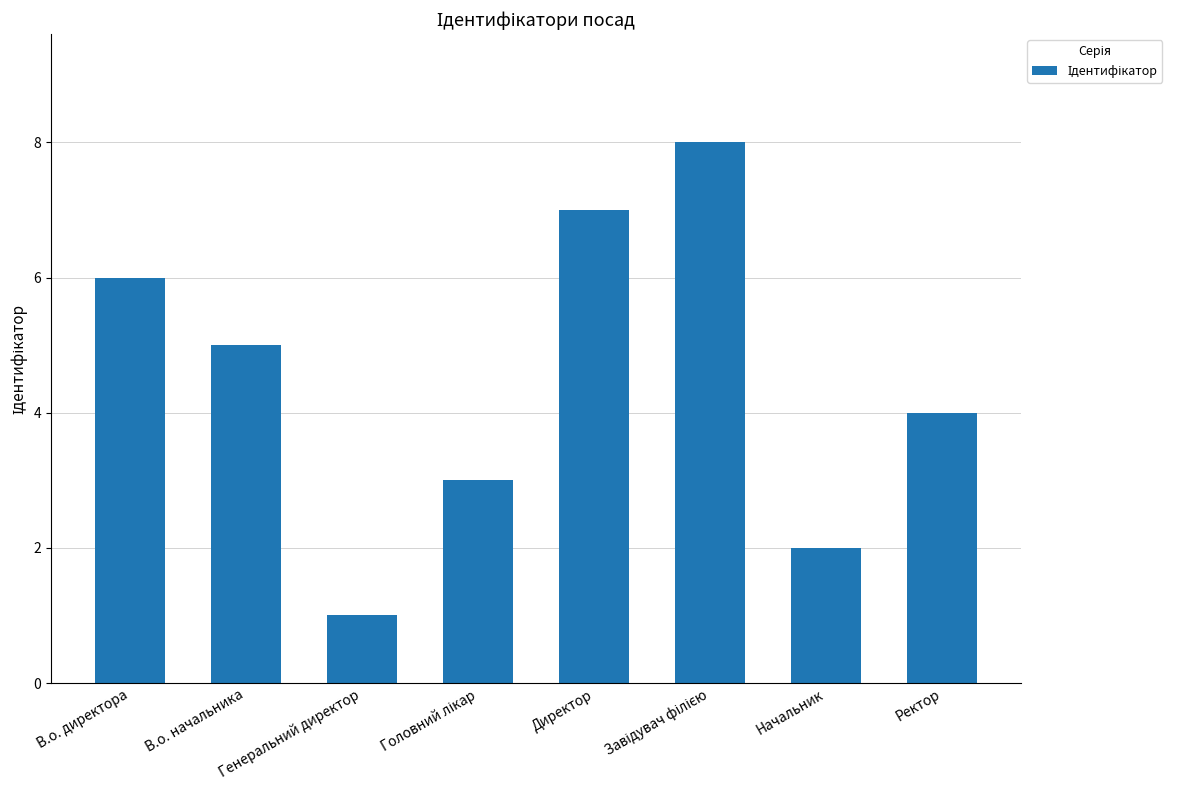

How many distinct data groups are displayed?

1